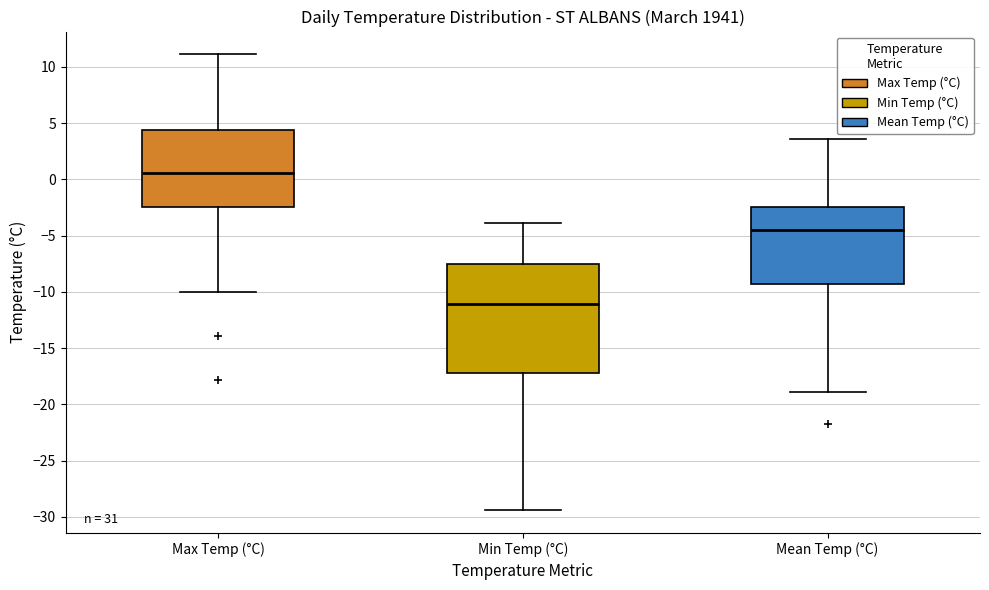

Reading left to right, read every box against the y-axis: the position of its median line, the range the box covers, and the ends of its whiskers. The values are not printed on the chart, so give them approximately, as read against the axis.

Max Temp (°C): median 0.5, box -2.5 to 4.5, whiskers -10.0 to 11.0
Min Temp (°C): median -11.0, box -17.0 to -7.5, whiskers -29.5 to -4.0
Mean Temp (°C): median -4.5, box -9.5 to -2.5, whiskers -19.0 to 3.5